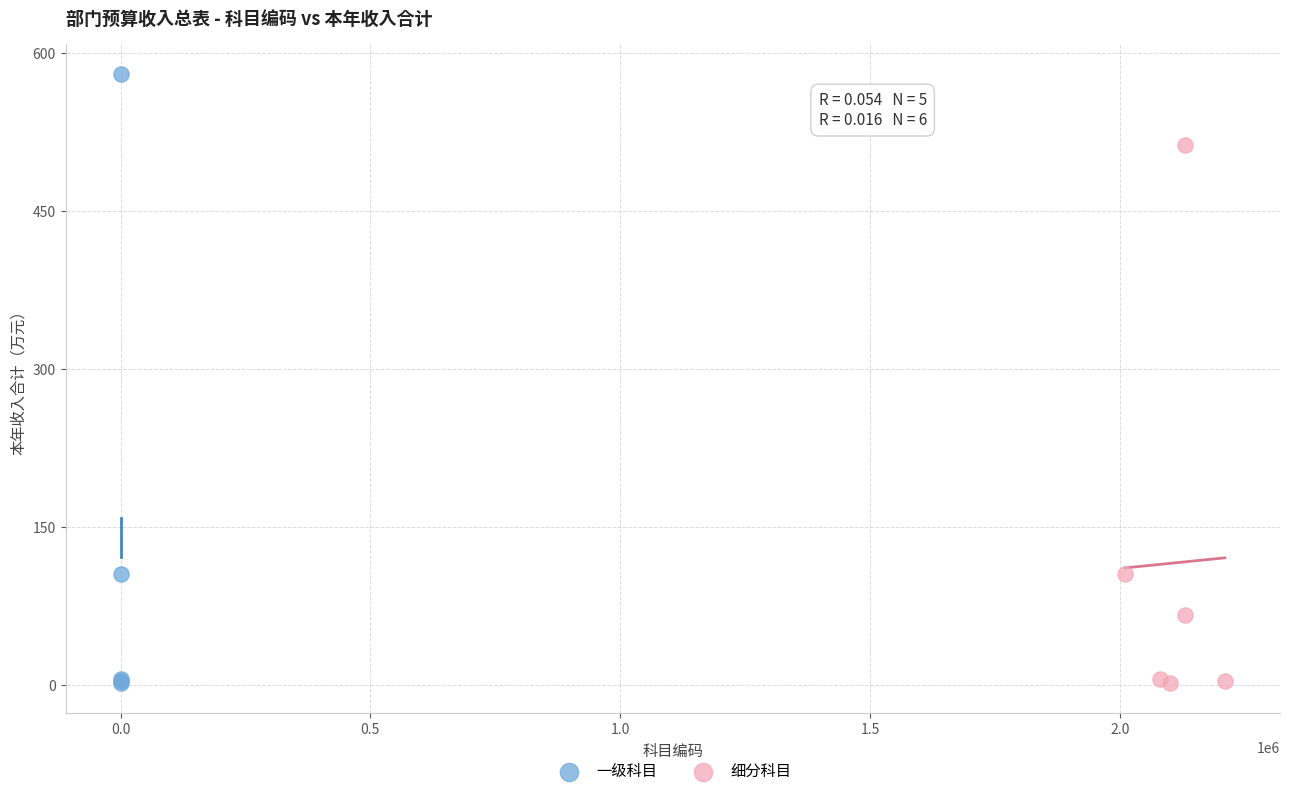

What are all the series names shown in the legend?

一级科目, 细分科目